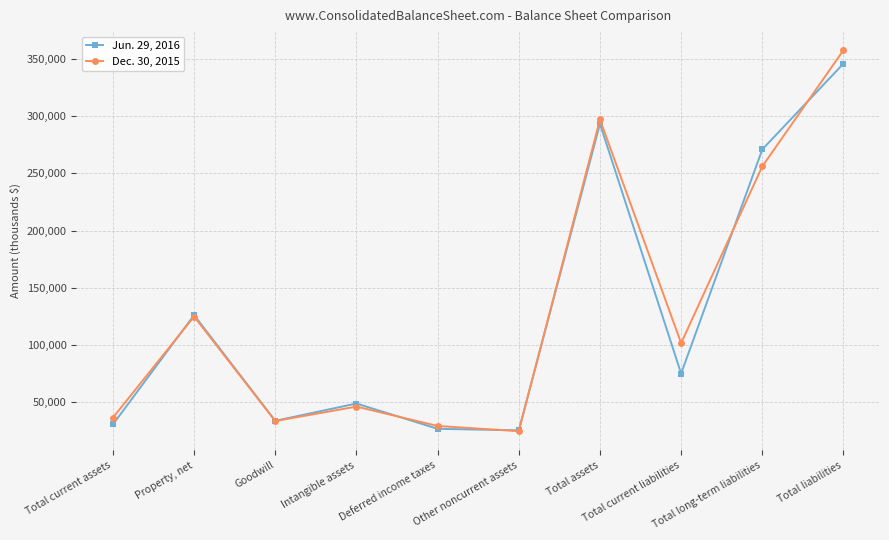

True or false: Jun. 29, 2016 and Dec. 30, 2015 cross at least once.

True